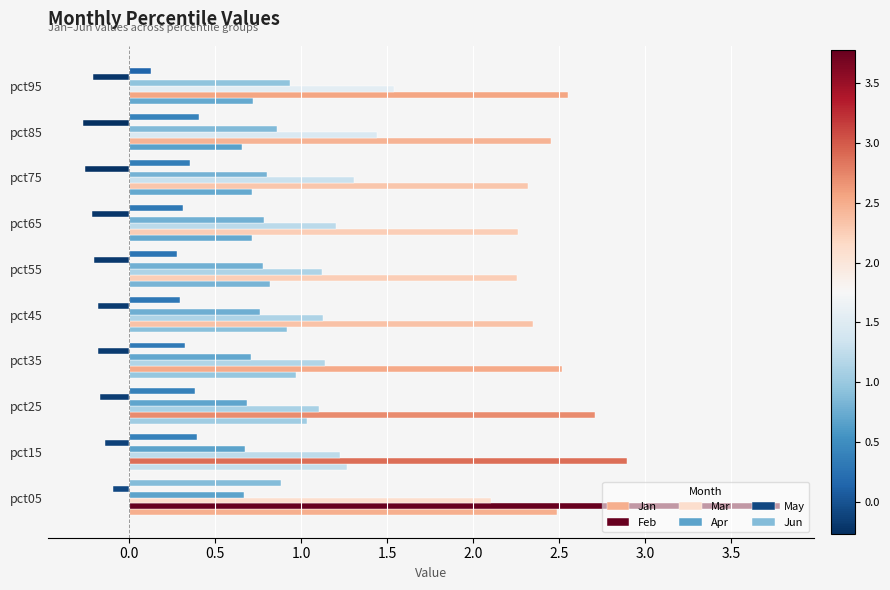

Is the value of Mar at pct85 greater than the value of Jan at pct65?

Yes